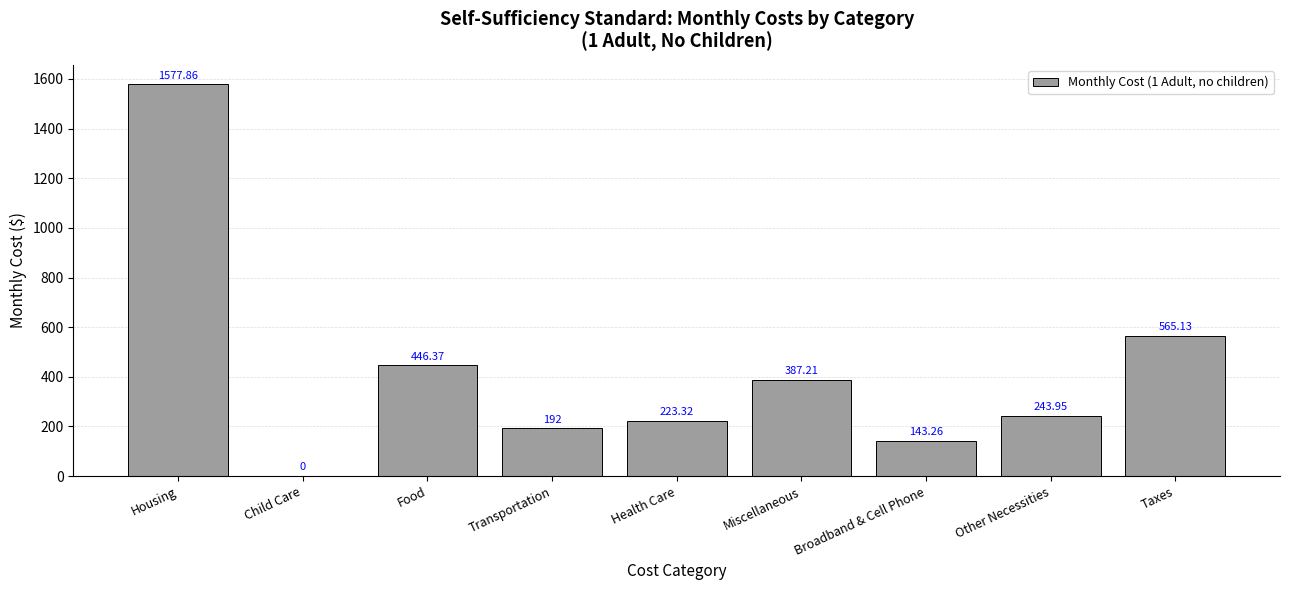

Which label corresponds to the largest value in the chart?

Housing